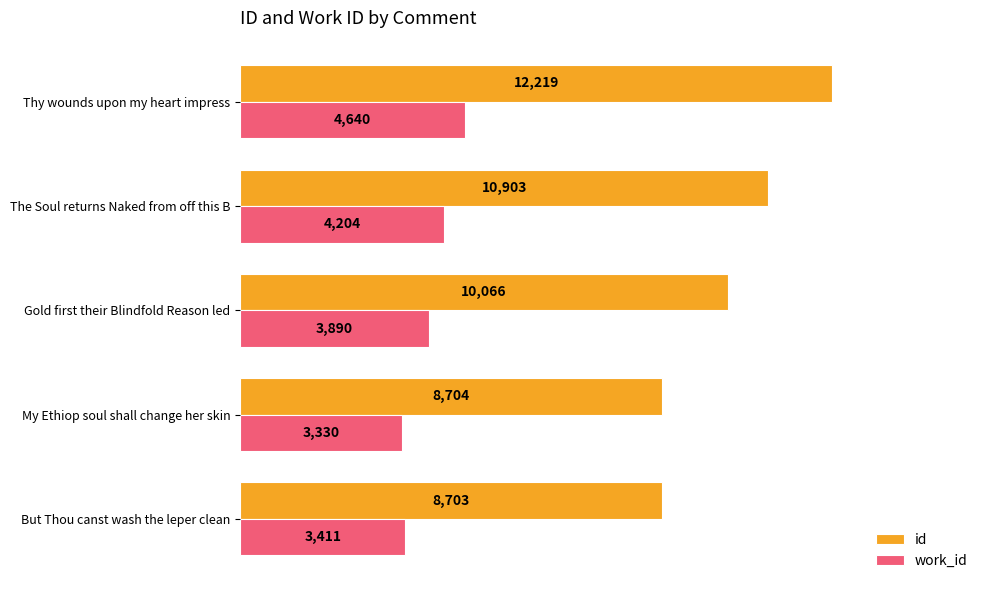

True or false: work_id has a value of 3330 at My Ethiop soul shall change her skin.

True